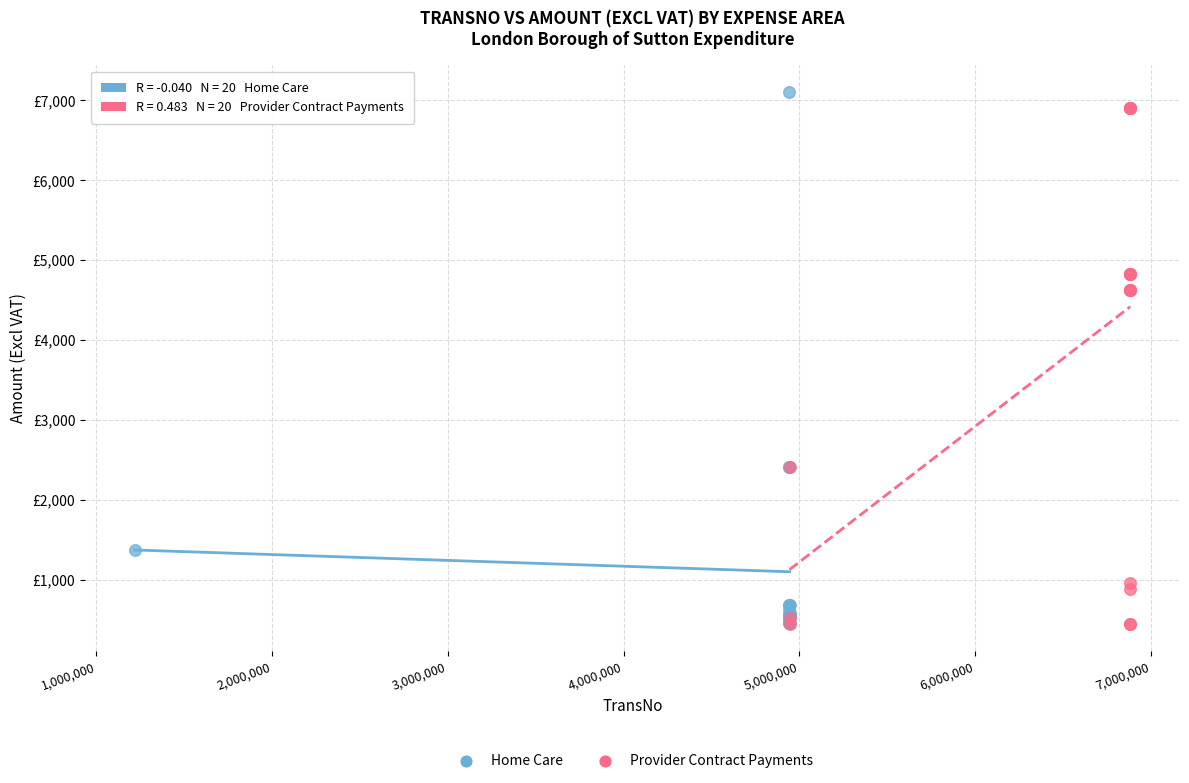

What are all the series names shown in the legend?

Home Care, Provider Contract Payments